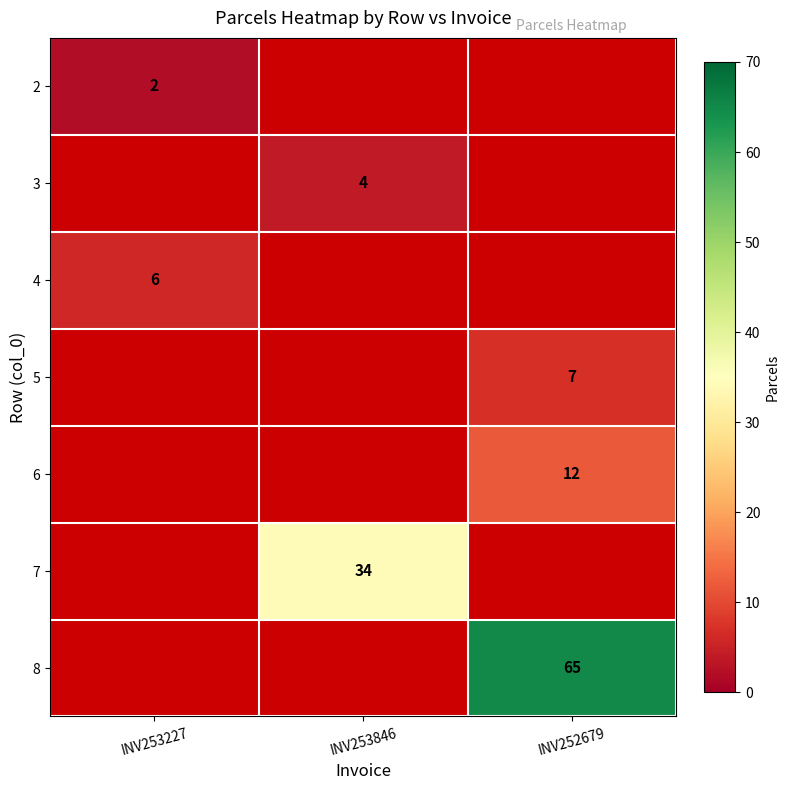

The value of 3 at INV253846 is 4. True or false?

True